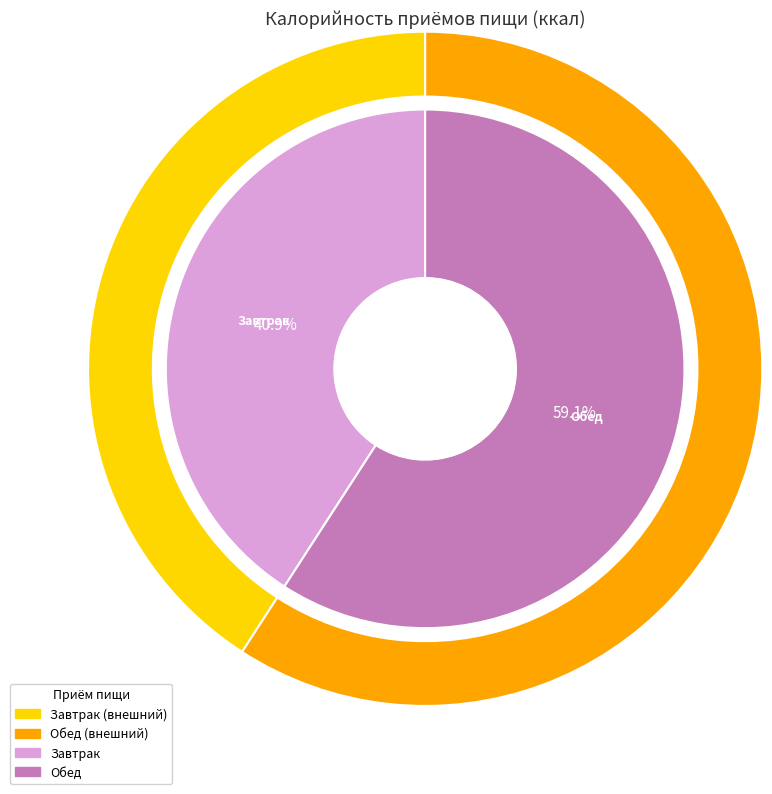

Does Обед represent more than half of the total?

Yes